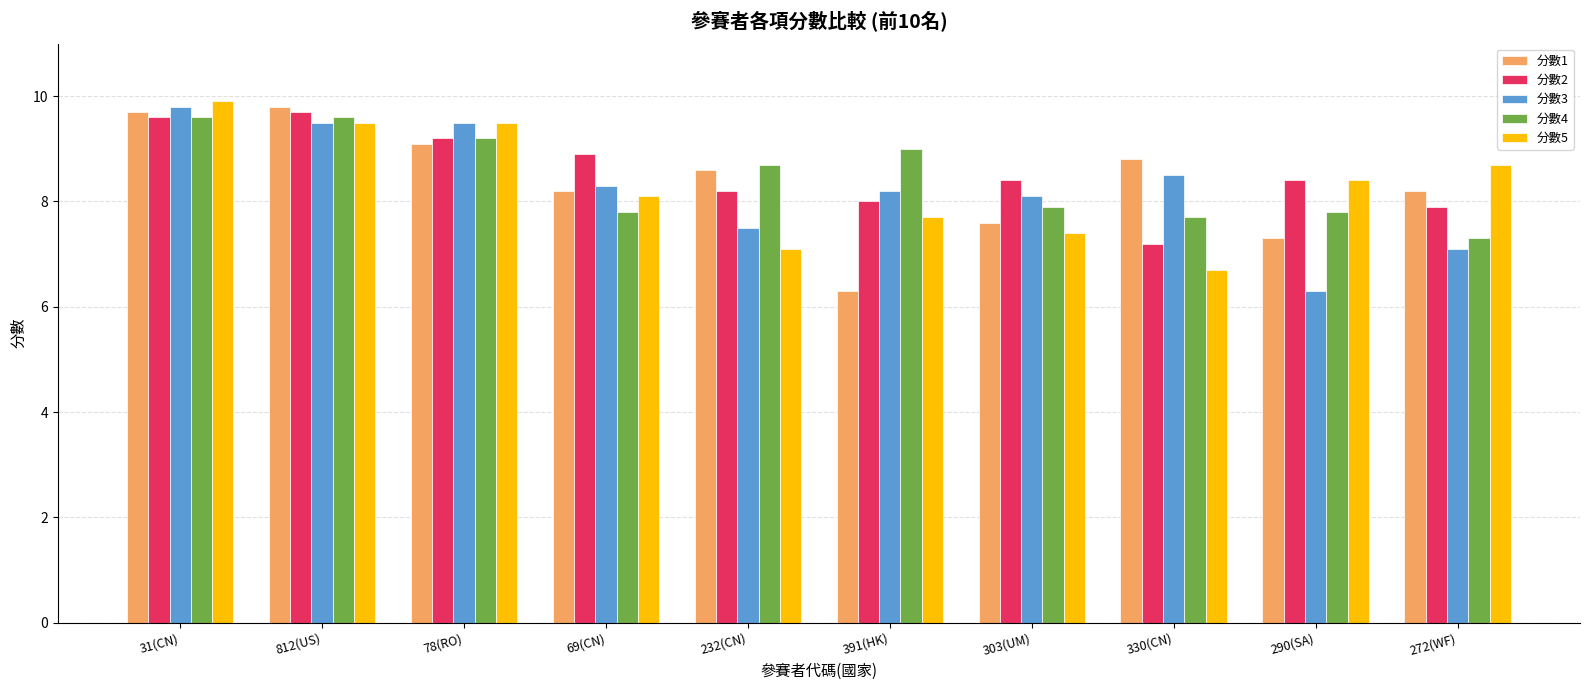

Is the value of 分數5 at 272(WF) greater than the value of 分數2 at 812(US)?

No